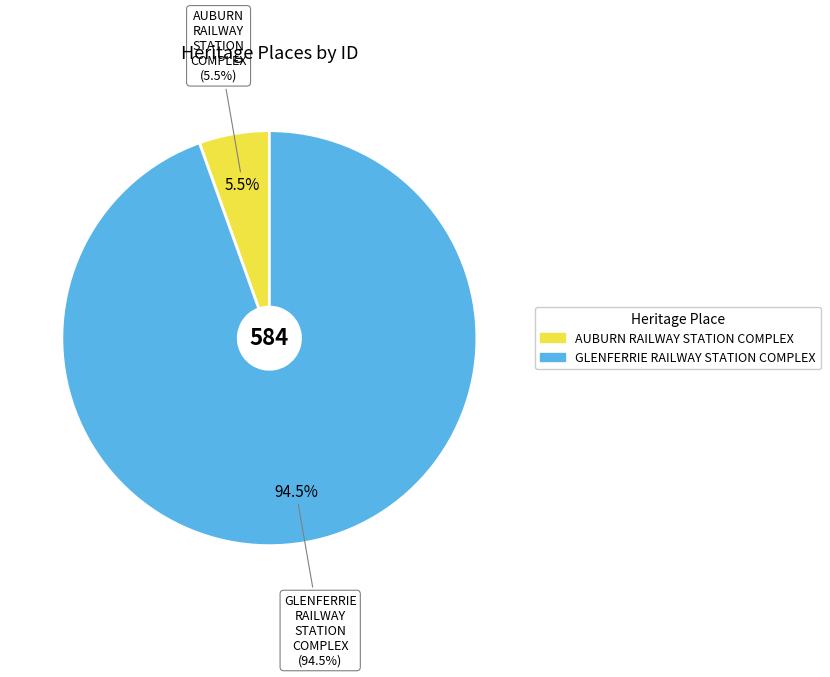

Is it true that GLENFERRIE RAILWAY STATION COMPLEX is 95% of the pie?

True